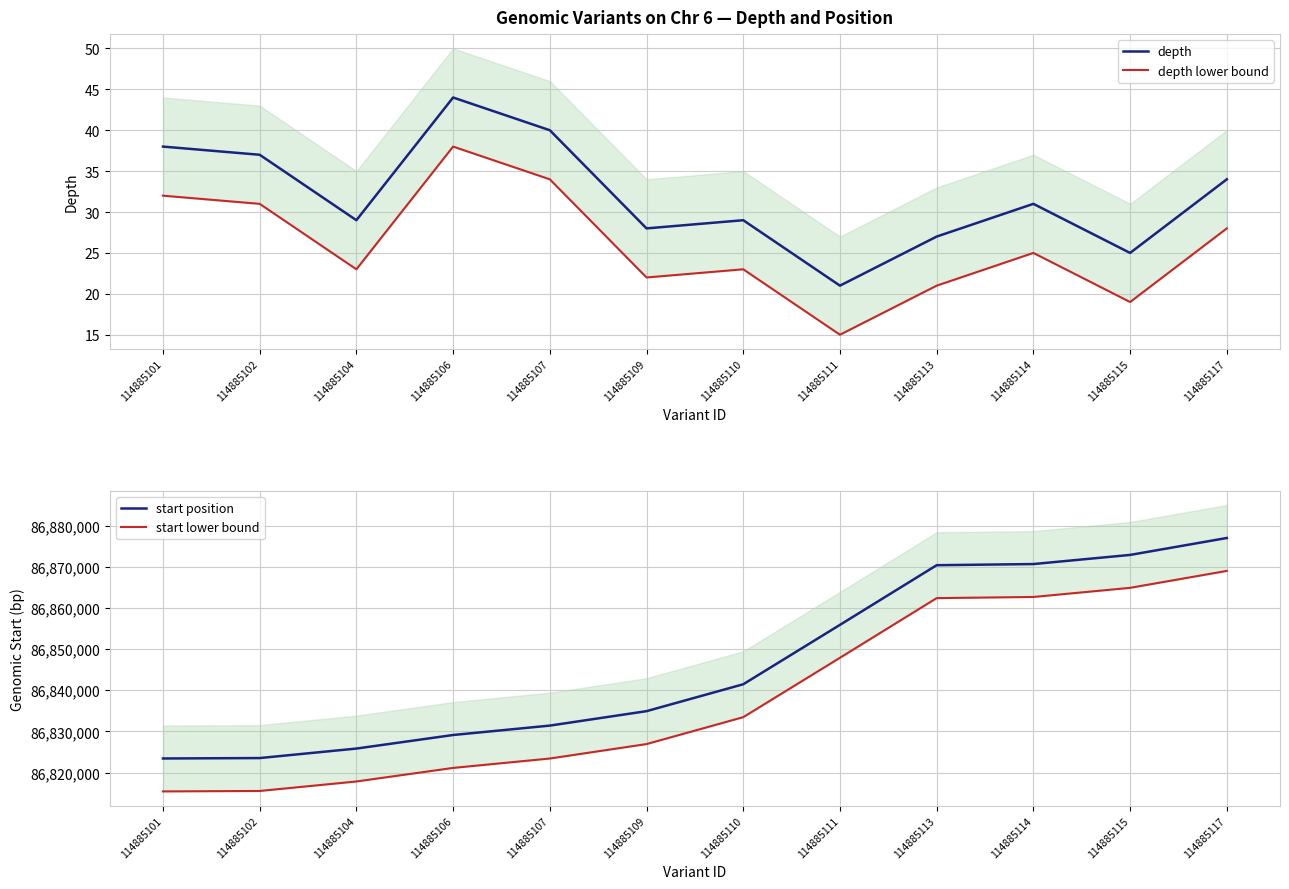

Where is depth nearest to the value 32?

114885114